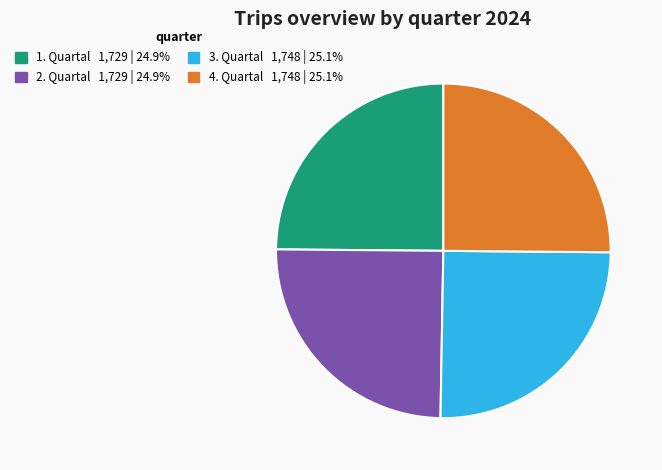

True or false: 1. Quartal accounts for 25% of the total.

True